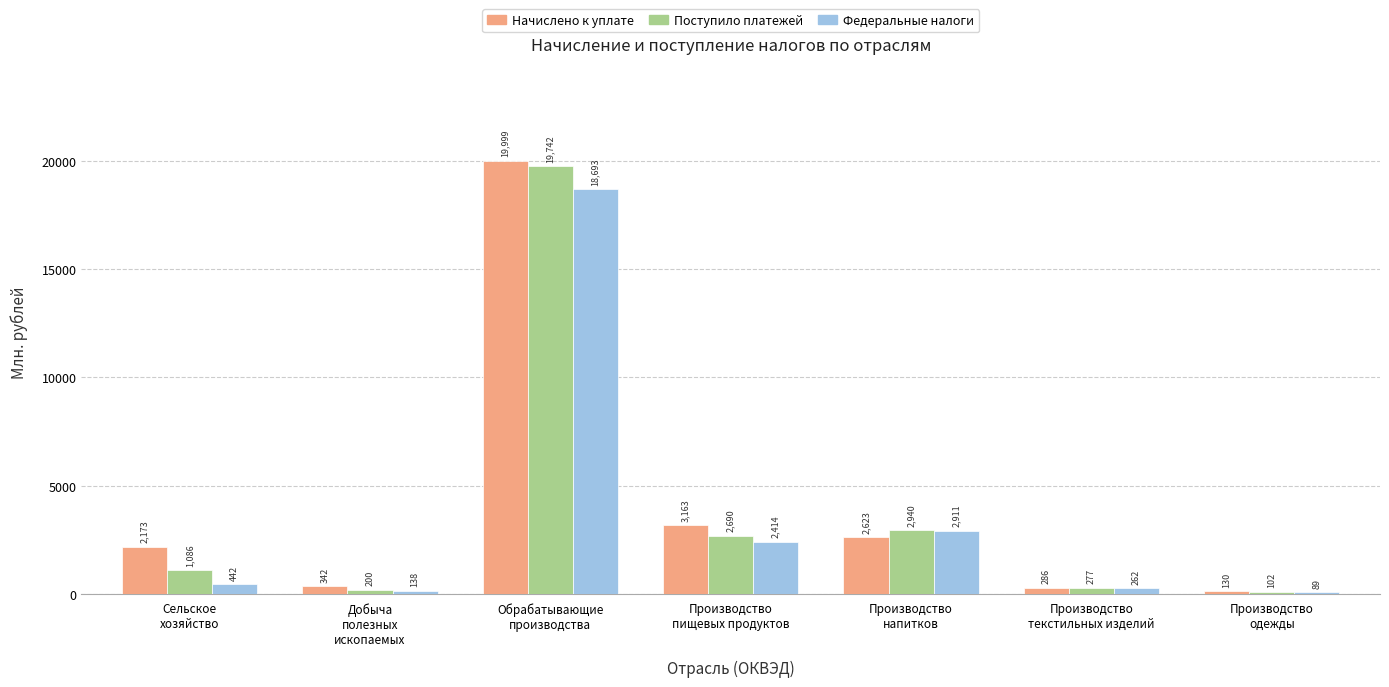

What is the spread (max minus min) of values at Производство
пищевых продуктов?

749.2